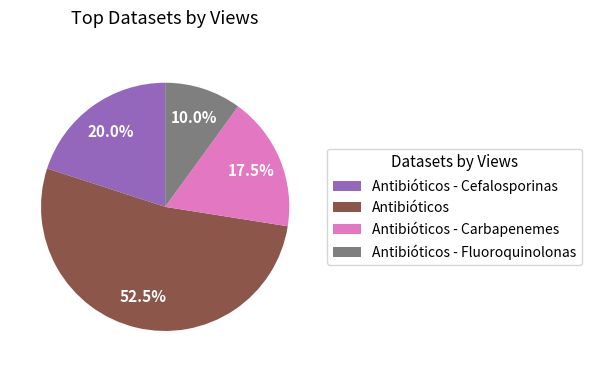

Is the sum of Antibióticos - Fluoroquinolonas and Antibióticos - Carbapenemes greater than half?

No